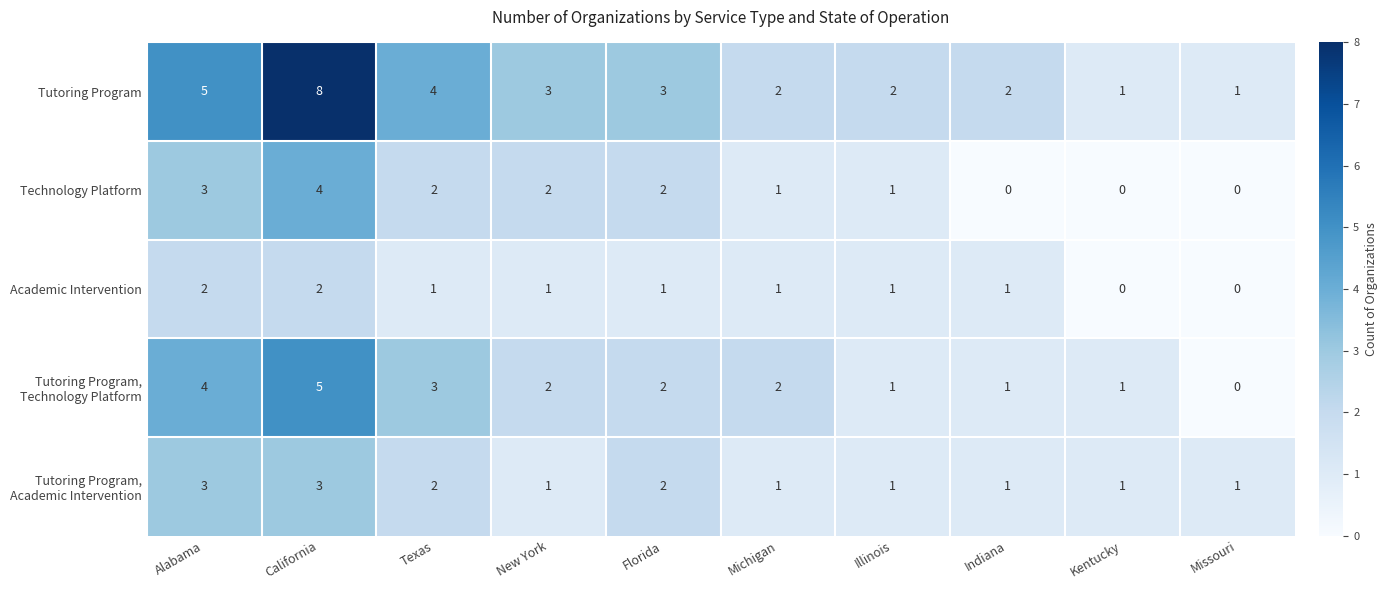

The Technology Platform series shows 1 at Illinois. True or false?

True